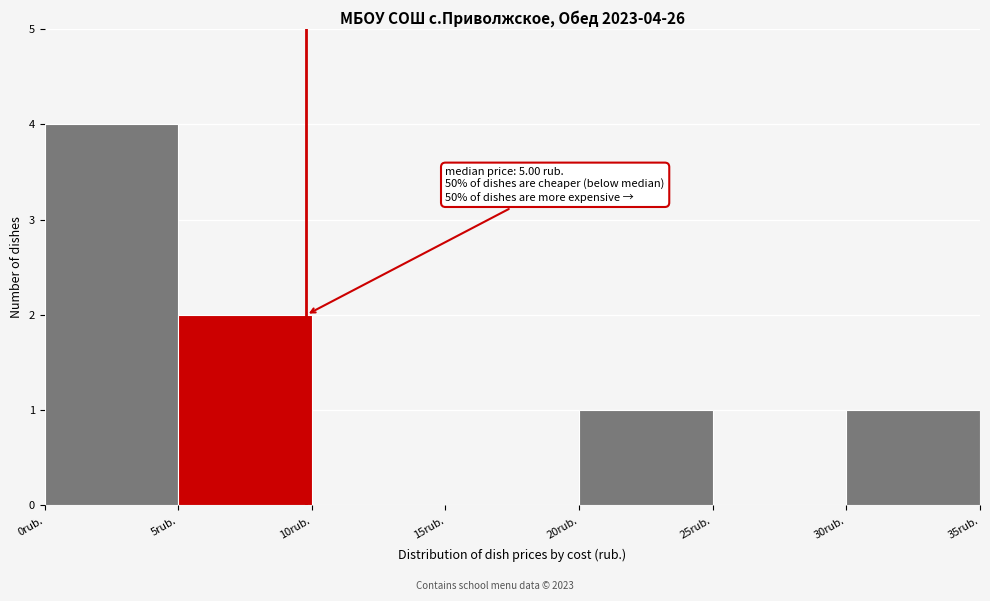

Which range on the x-axis has the tallest bar?

0 to 5